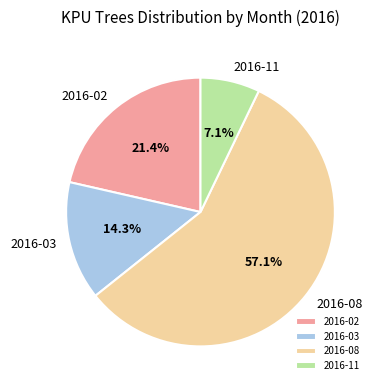

To the nearest percent, what portion does 2016-11 represent?

7%